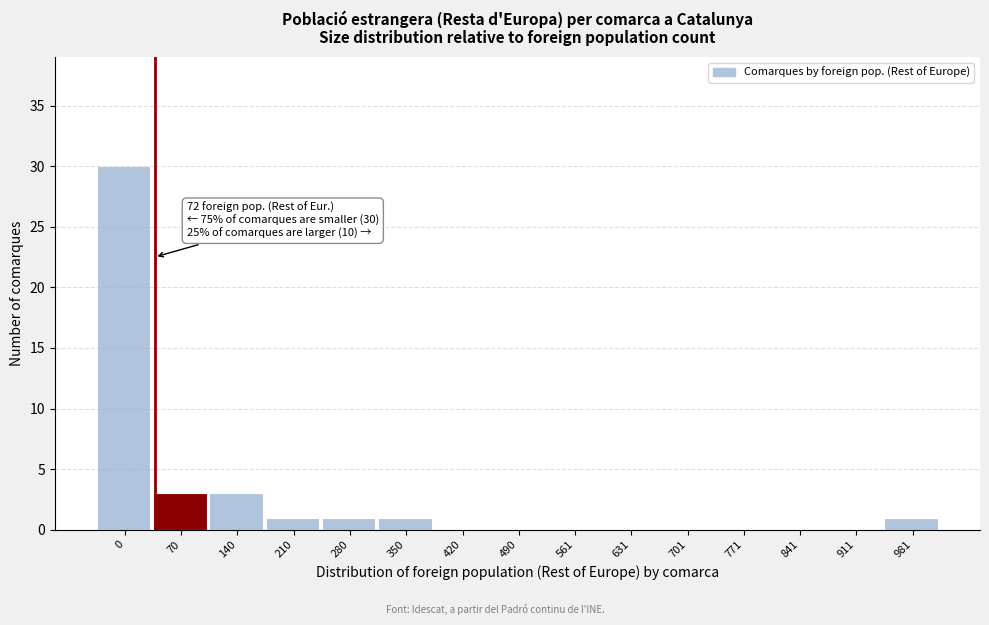

Reading right to left, extract all data points from this chart.

981=1	911=0	841=0	771=0	701=0	631=0	561=0	490=0	420=0	350=1	280=1	210=1	140=3	70=3	0=30